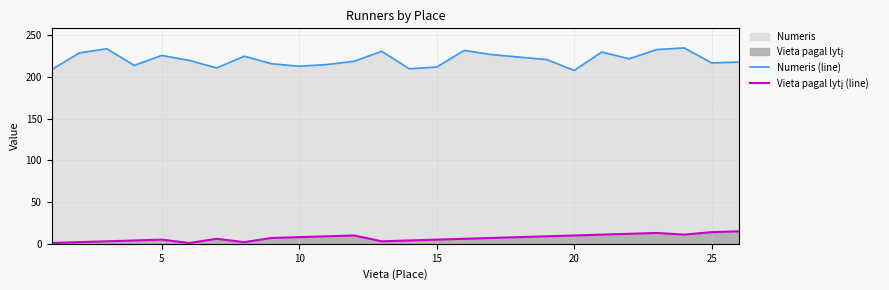

What is the spread (max minus min) of values at 15?

207